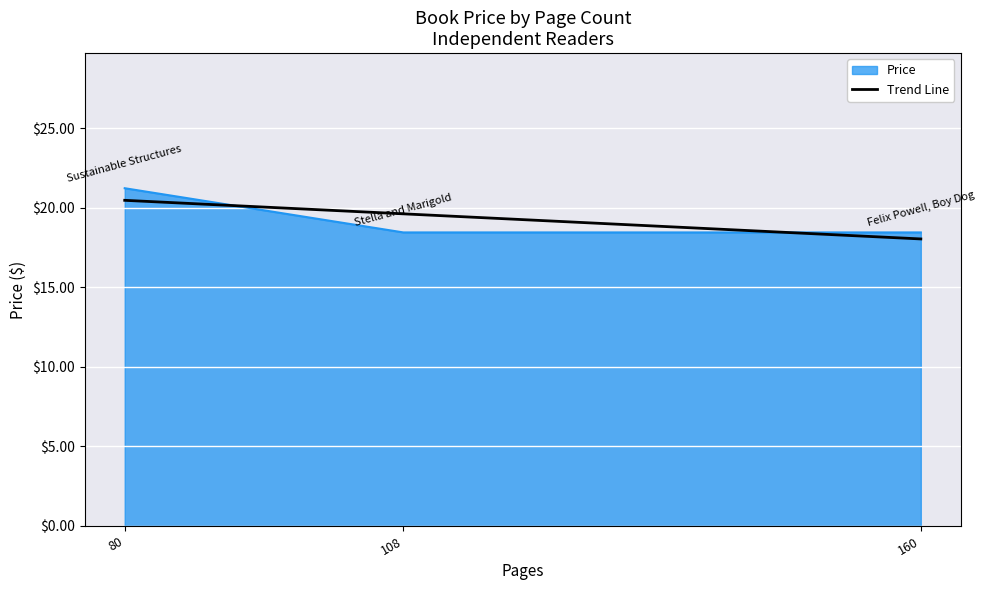

What is the highest value of the Price series?

21.2